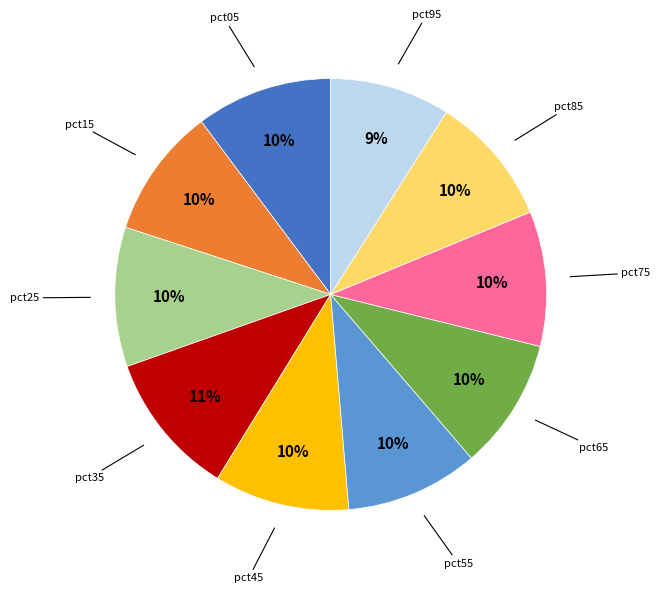

To the nearest percent, what is the average slice percentage?

10%